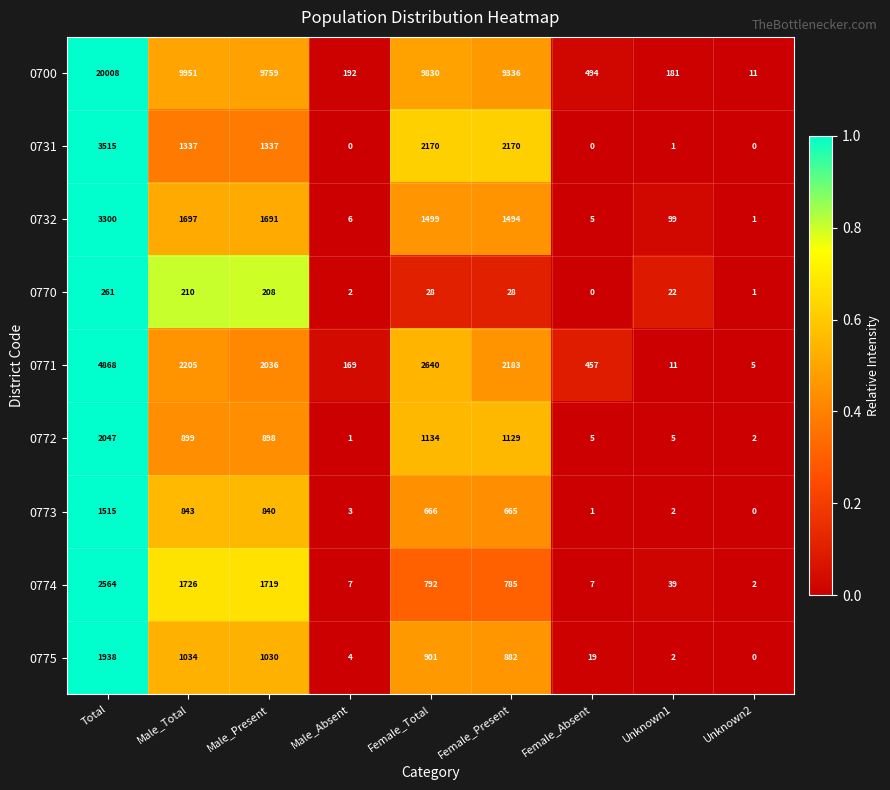

At which label does 0732 reach its peak?

Total